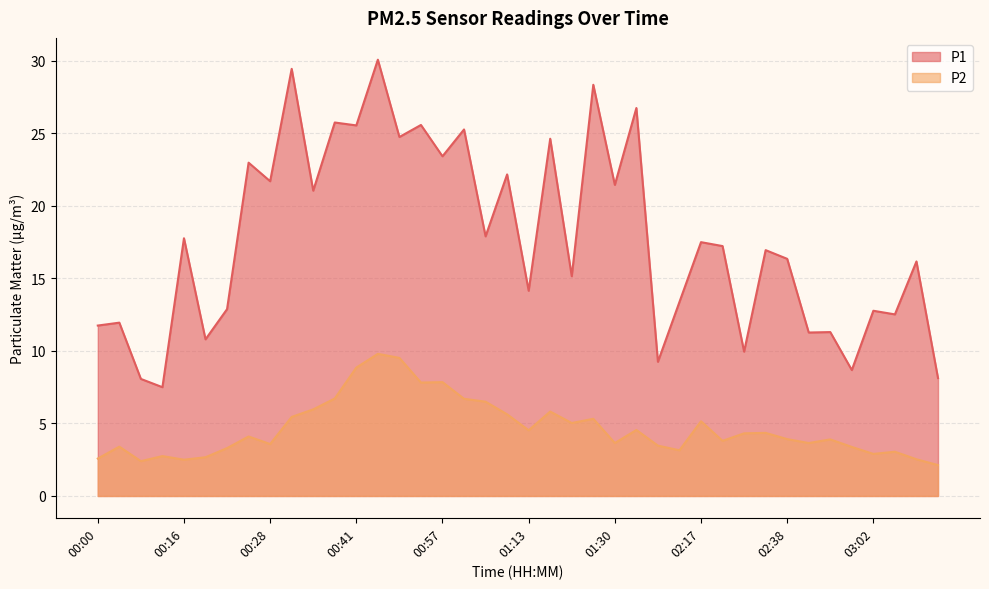

True or false: P1 and P2 intersect in this chart.

False